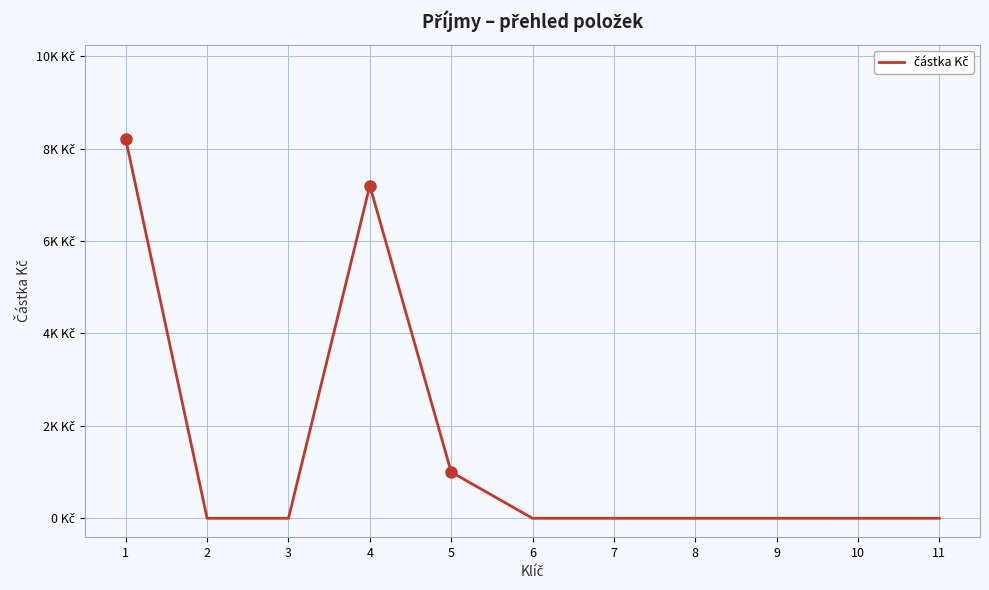

Rank the categories by value from highest to lowest.

1, 4, 5, 2, 3, 6, 7, 8, 9, 10, 11